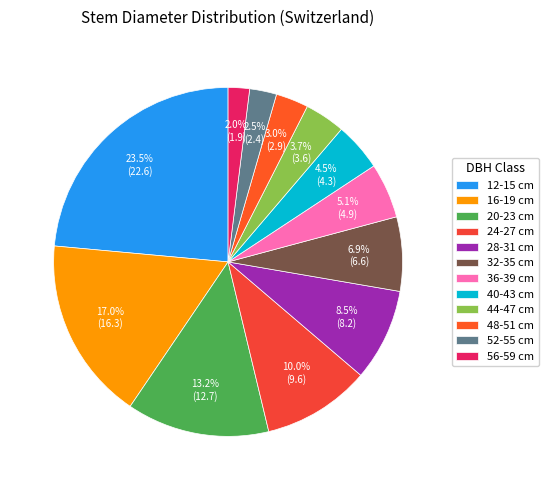

Approximately how many times larger is the value at 40-43 cm compared to 20-23 cm?

0.3